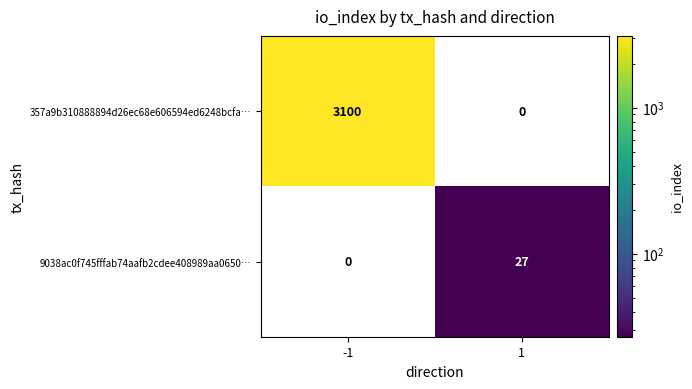

How many distinct data groups are displayed?

2